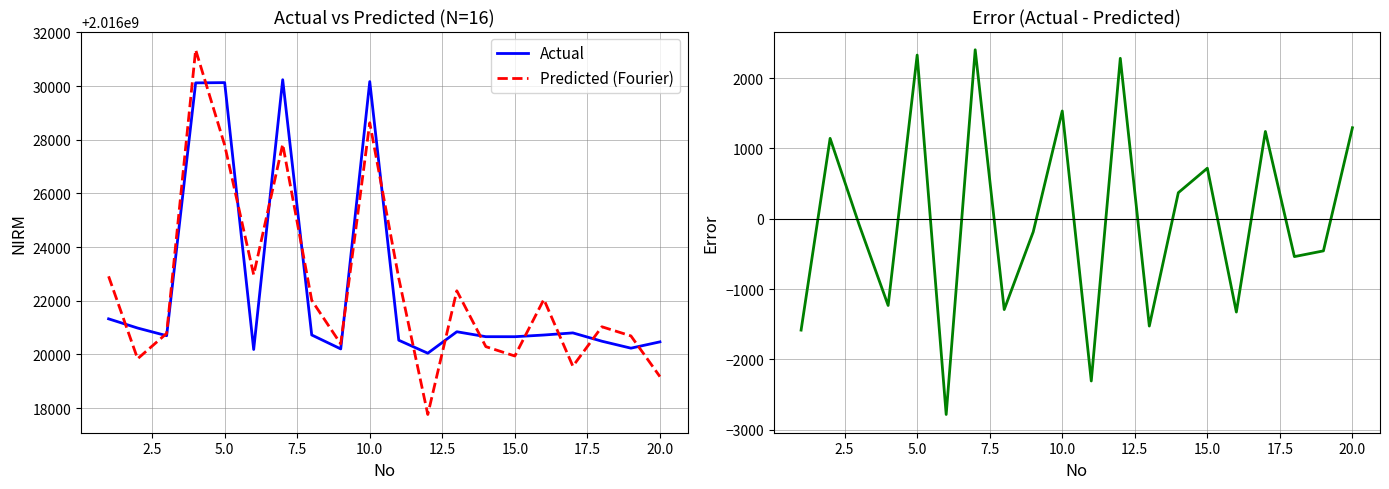

What is the lowest value of the Error series?

-2785.2